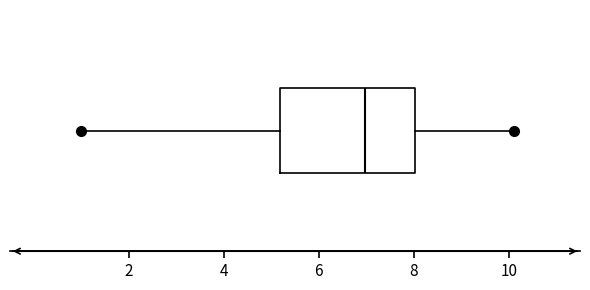

Read this box plot against the x-axis: the position of the median line, the range covered by the box, and the ends of both whiskers. The values are not printed on the chart, so give them approximately, as read against the axis.

median 7.0, box 5.2 to 8.0, whiskers 1.0 to 10.2